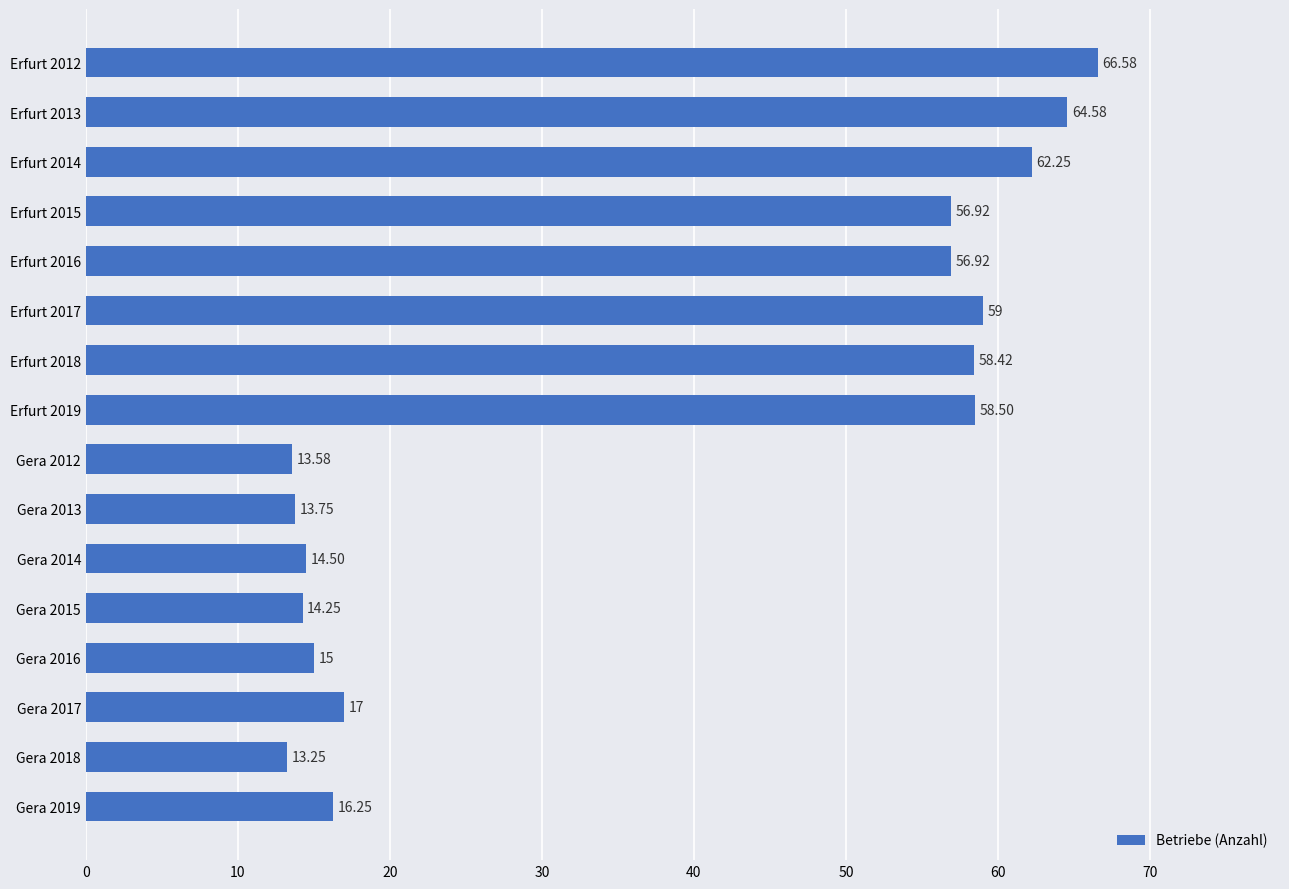

How many categories are shown in the chart?

16